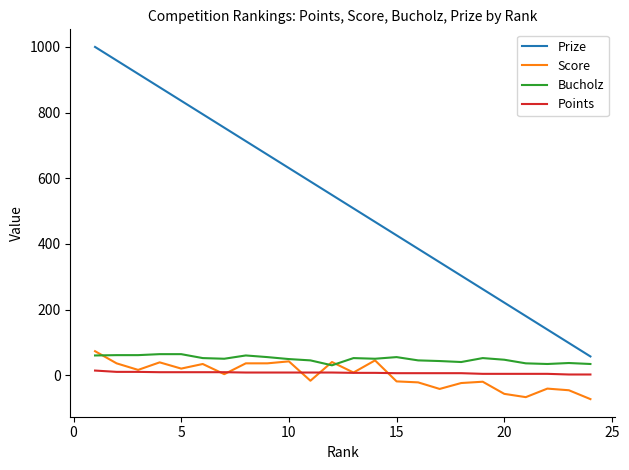

What are all the series names shown in the legend?

Prize, Score, Bucholz, Points